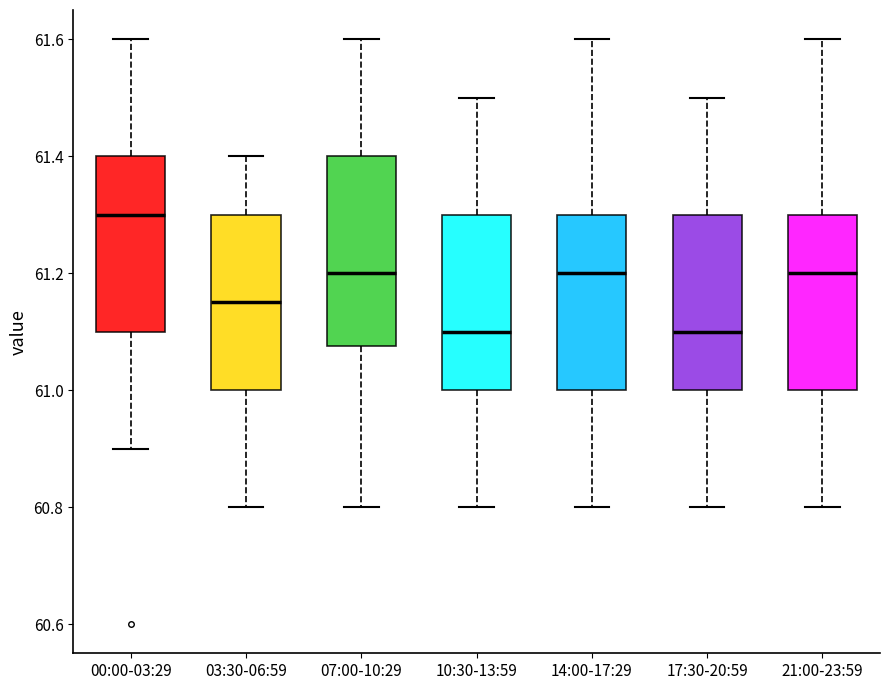

Which box is the tallest, from its lower edge to its upper edge?

07:00-10:29